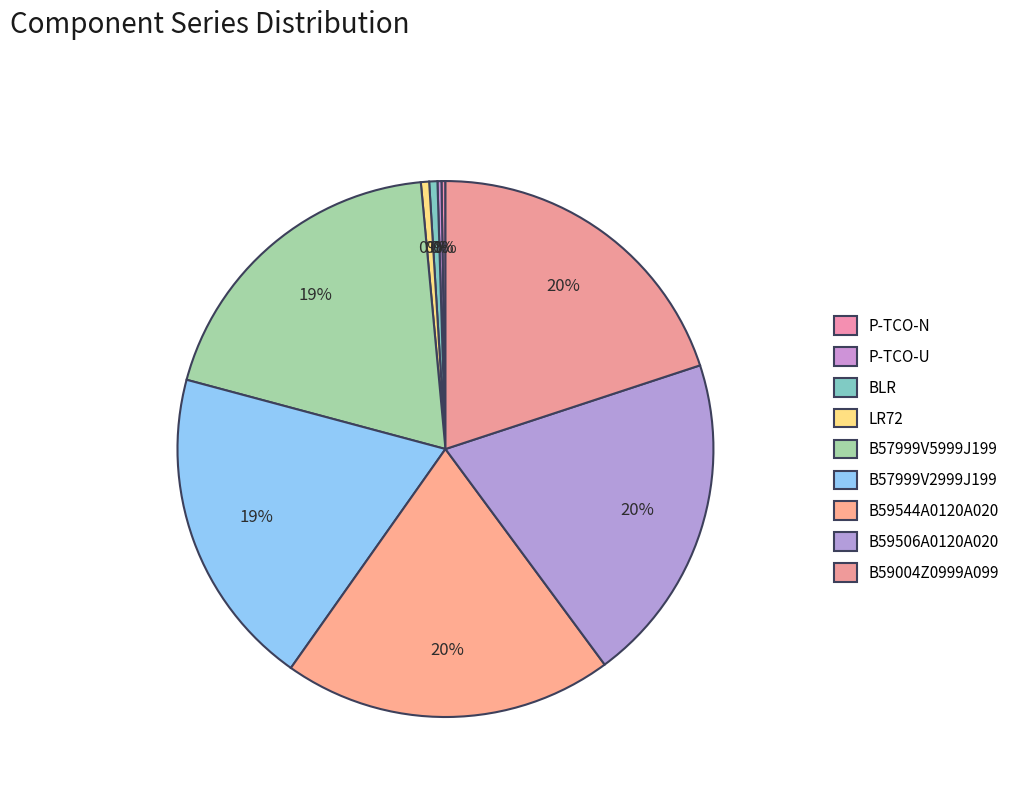

What percentage do BLR and B59506A0120A020 together represent?

20.4%